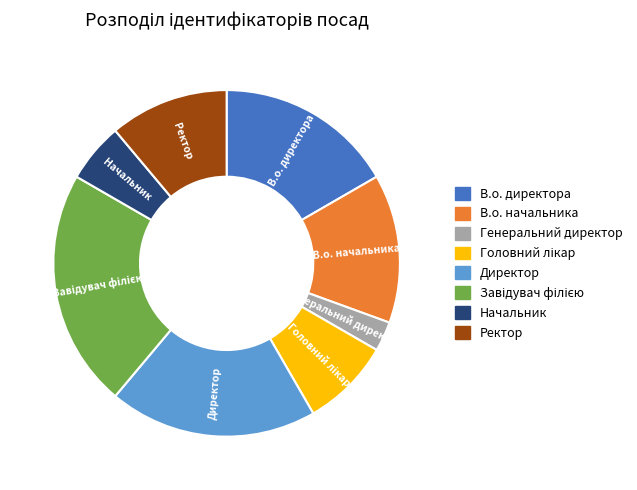

Is Начальник the majority of the pie?

No